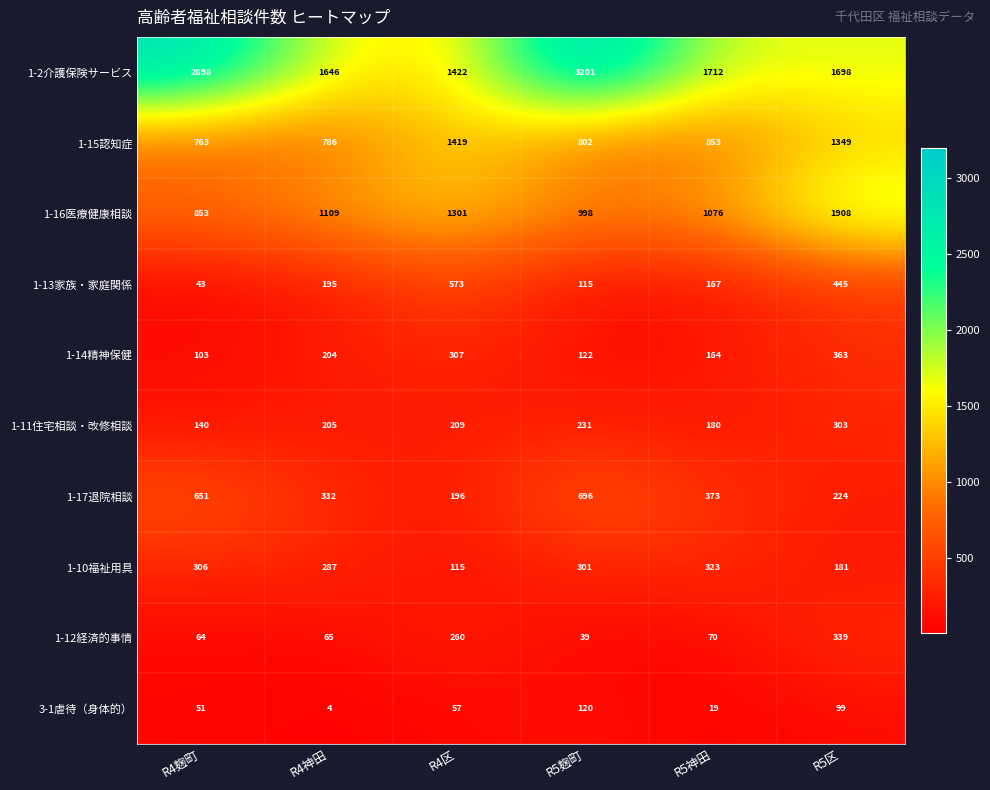

Which series has the largest range (max minus min)?

1-2介護保険サービス